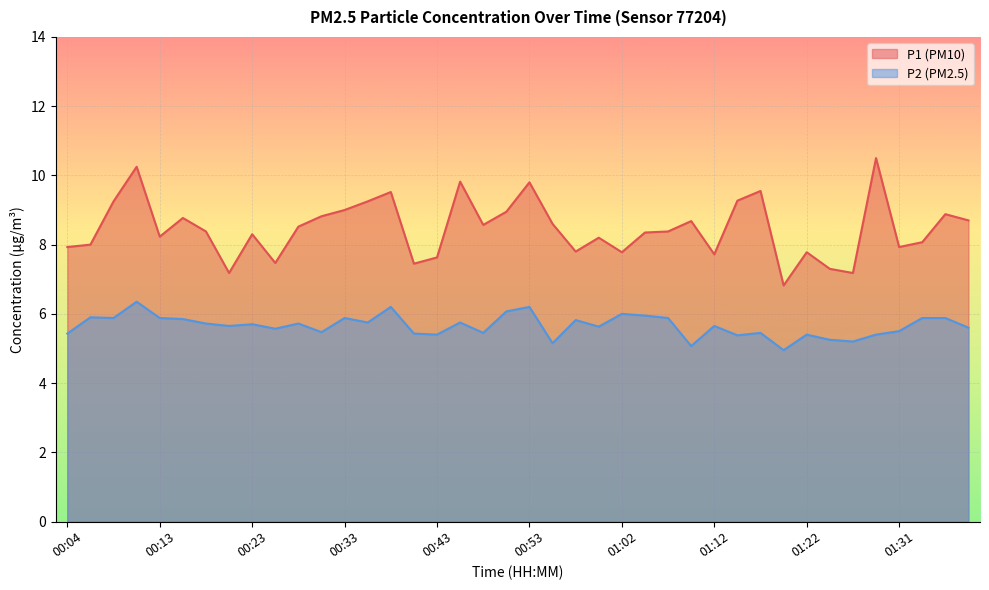

Which category has the lowest value in the P1 series?

01:19